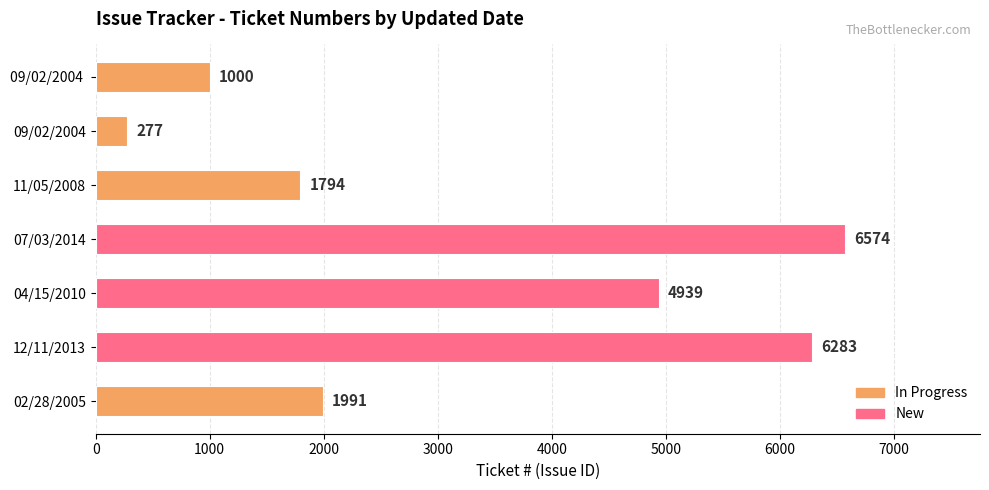

What is the average value?

3265